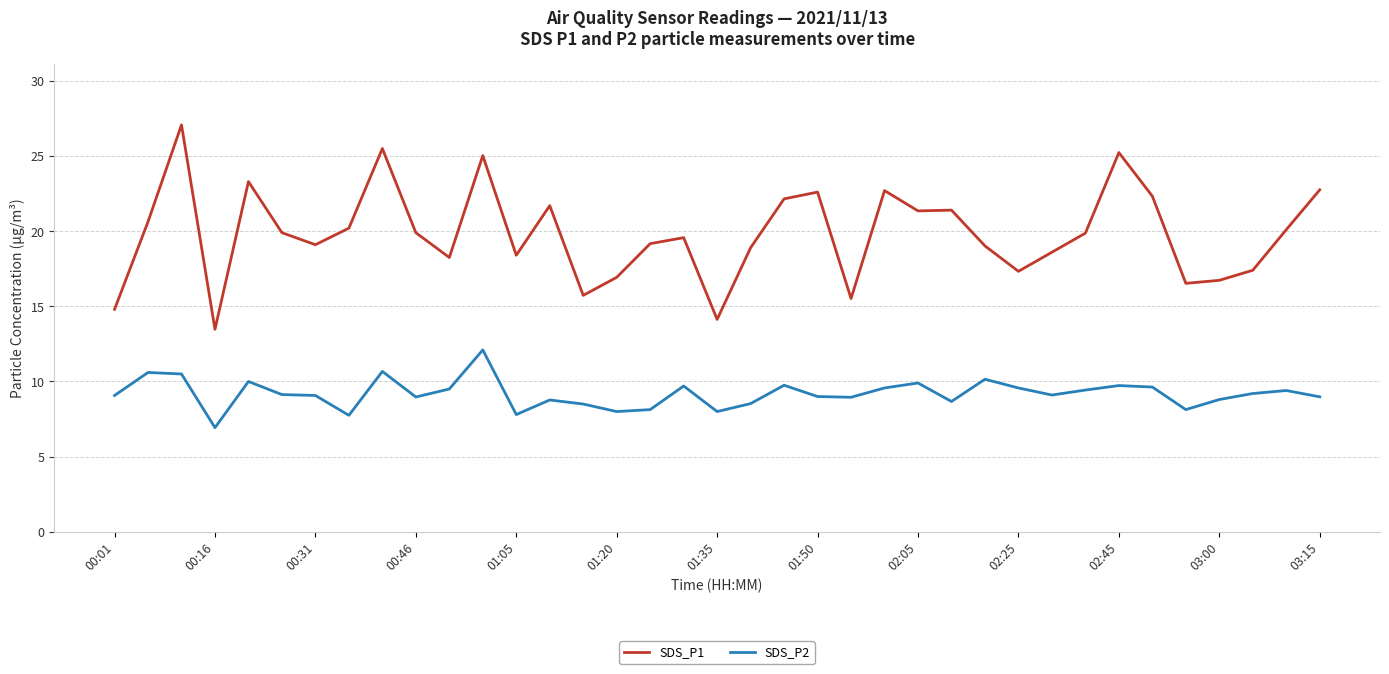

What is the sum of all SDS_P1 values?

733.3